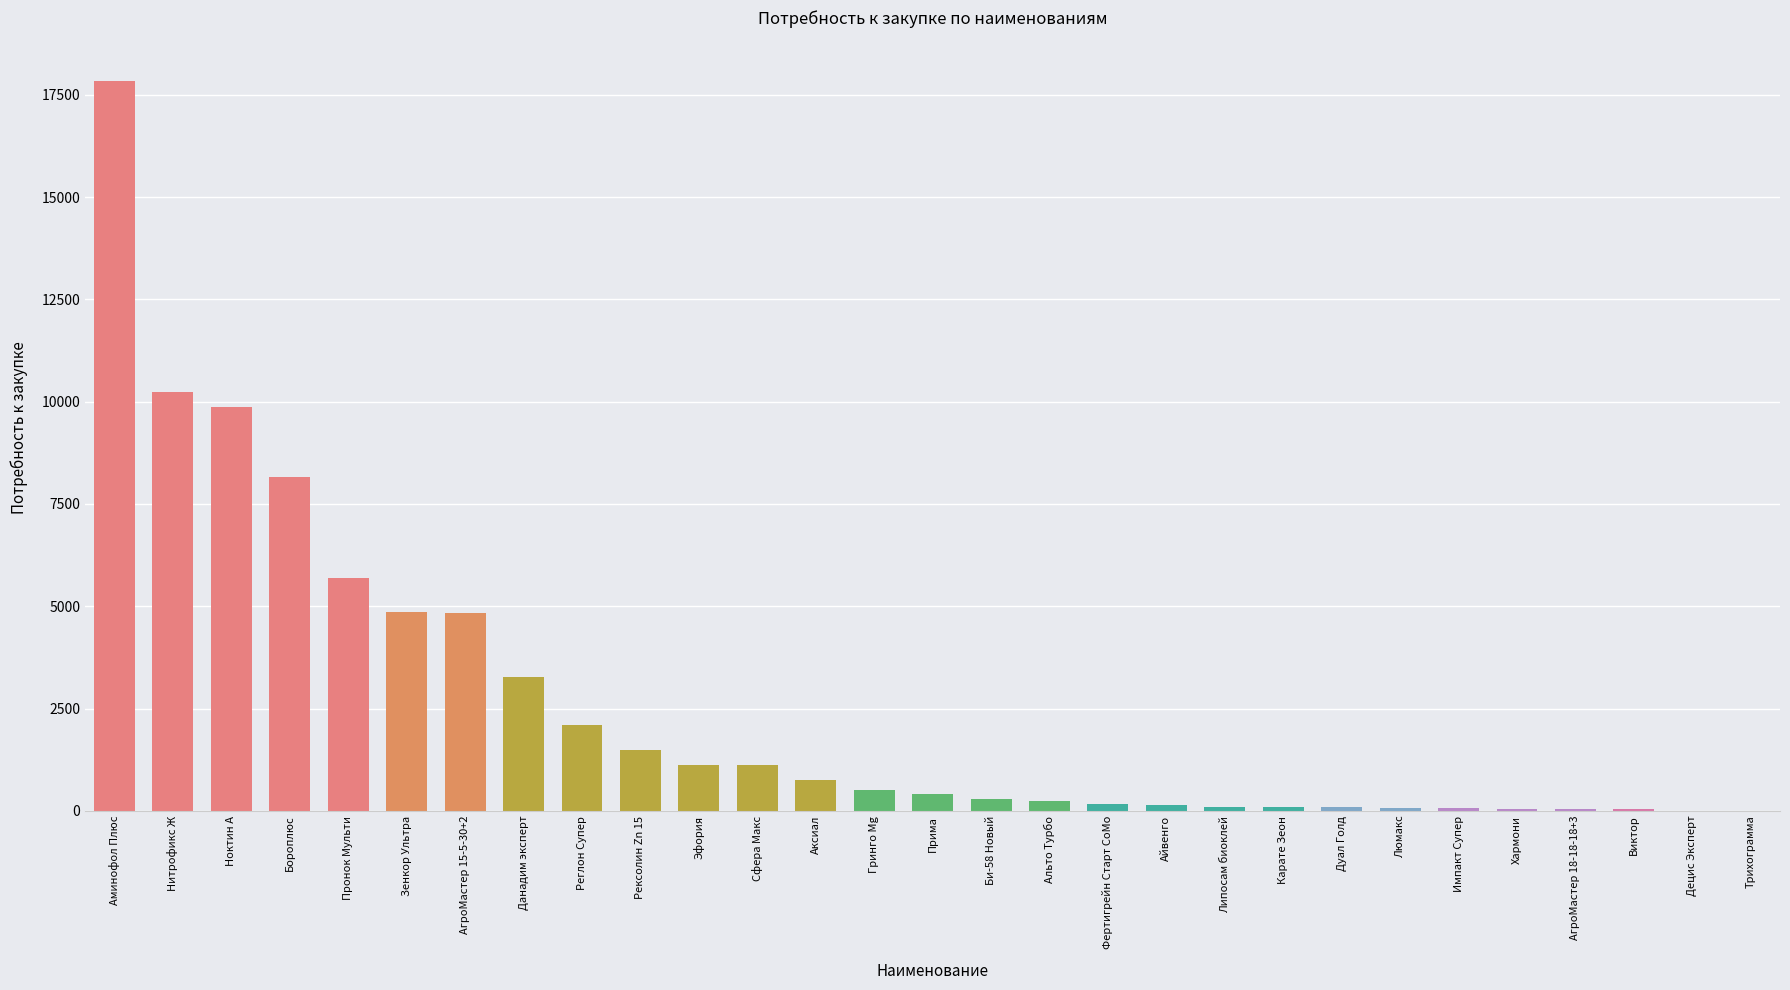

At which category does the chart reach its peak across all series?

Аминофол Плюс